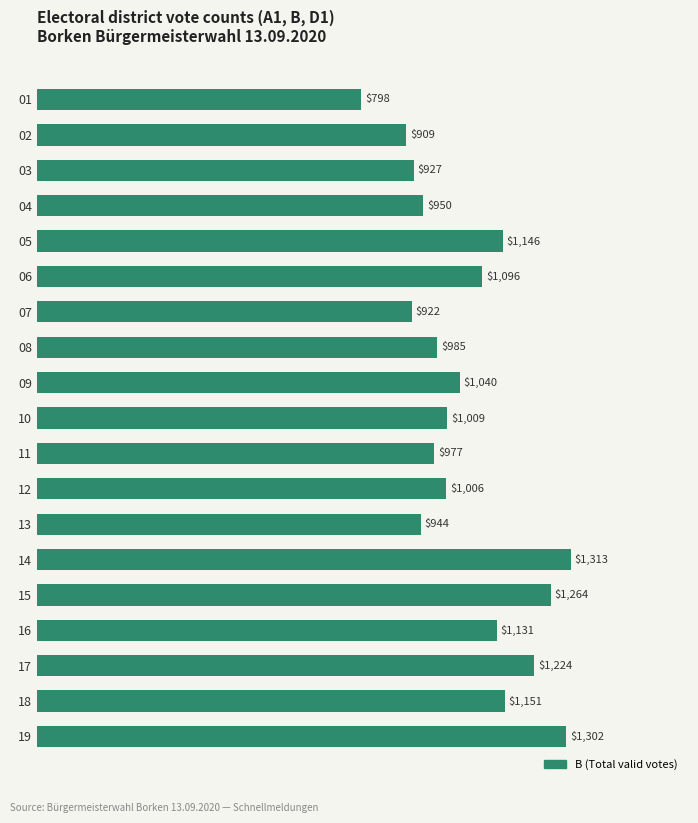

How many data points are less than 1009?

9